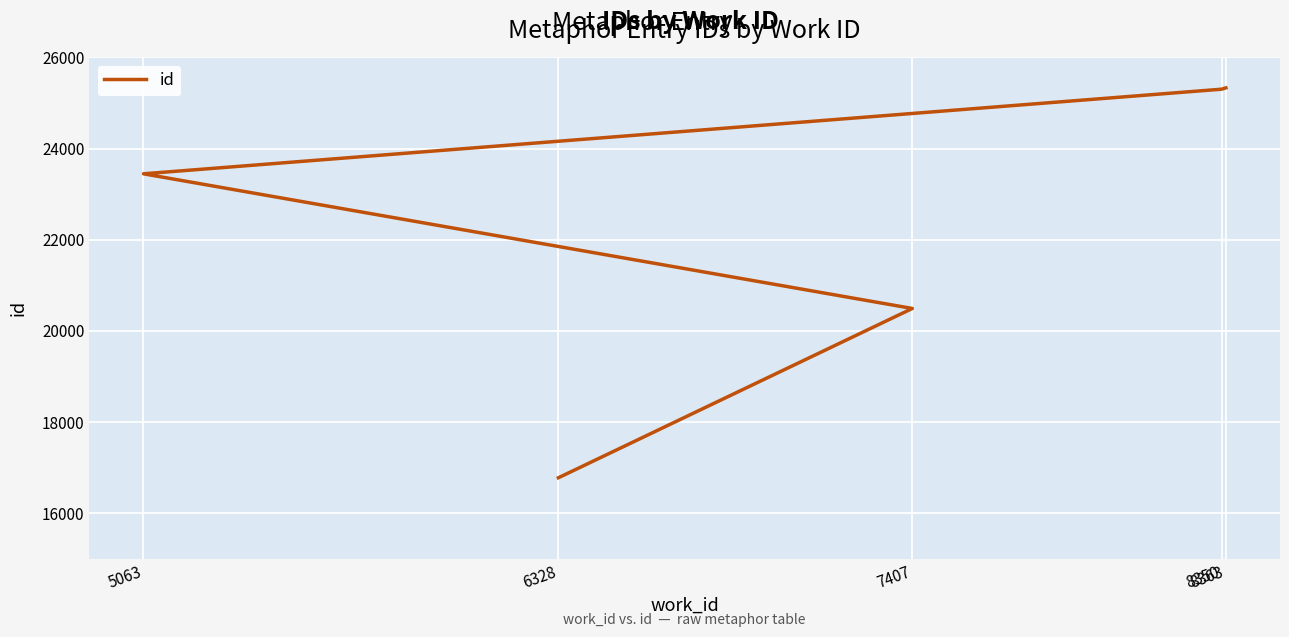

How many categories are shown in the chart?

5